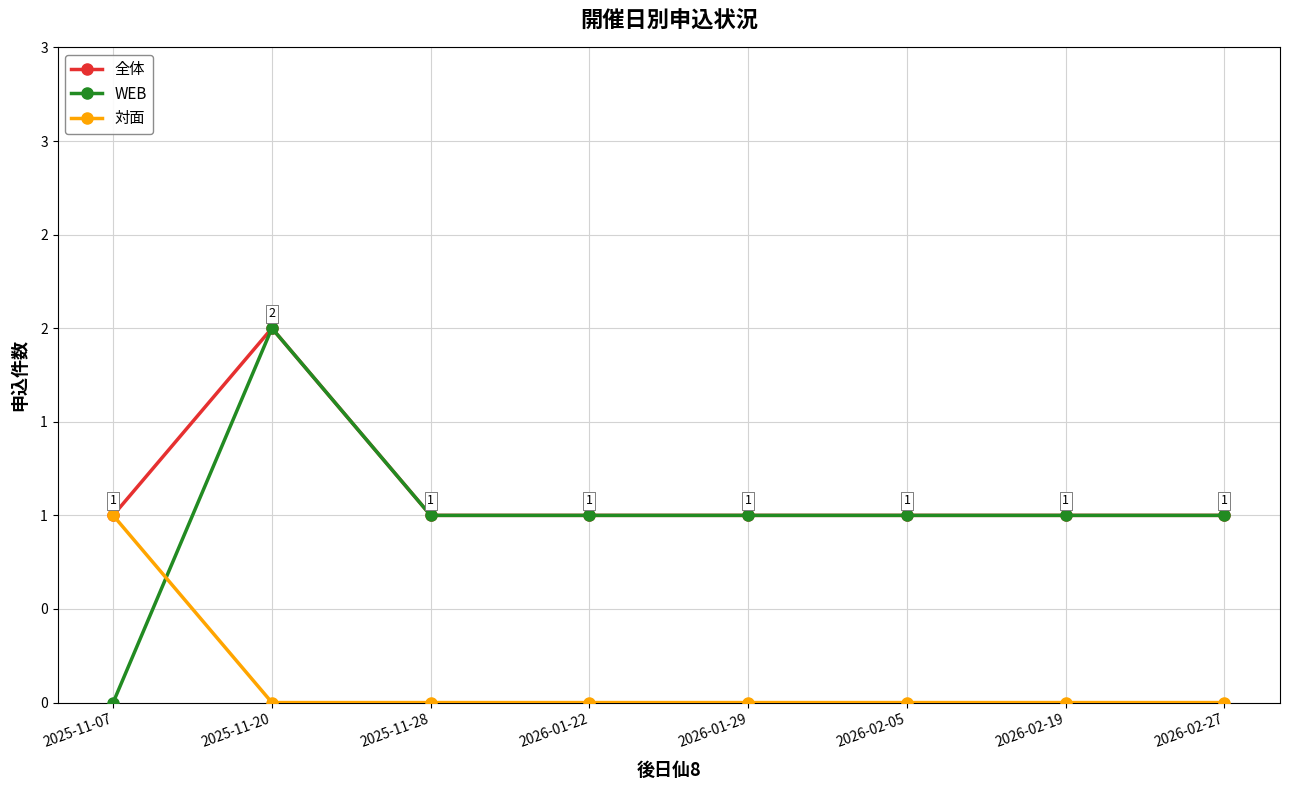

What is the total value across all series at 2025-11-20?

4